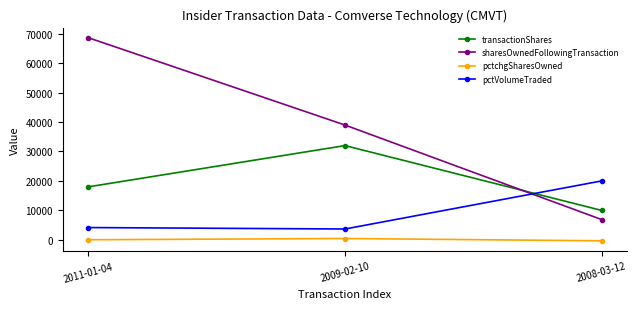

Rank the series by their maximum value, from highest to lowest.

sharesOwnedFollowingTransaction, transactionShares, pctVolumeTraded, pctchgSharesOwned